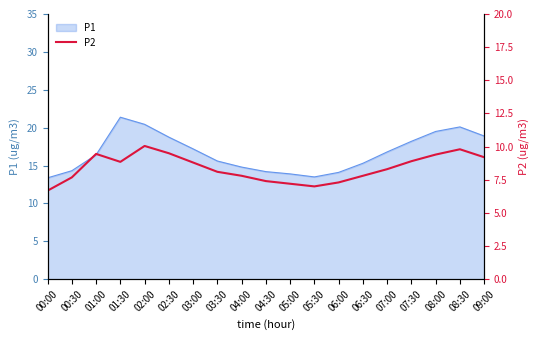

The chart shows a value of 7.3 at 06:00. True or false?

True